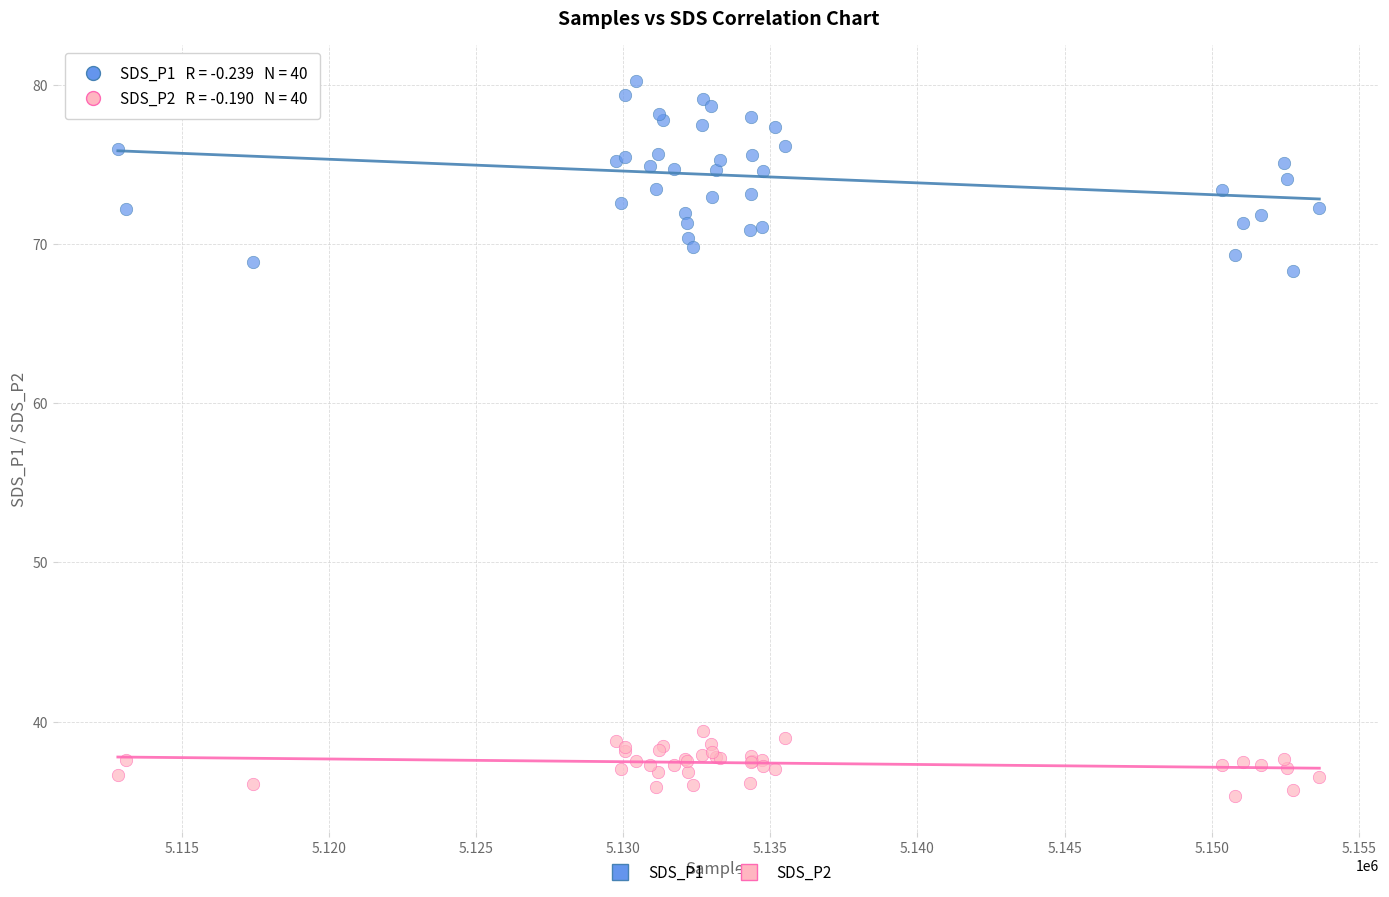

Which series has the largest Y range (max minus min)?

SDS_P1